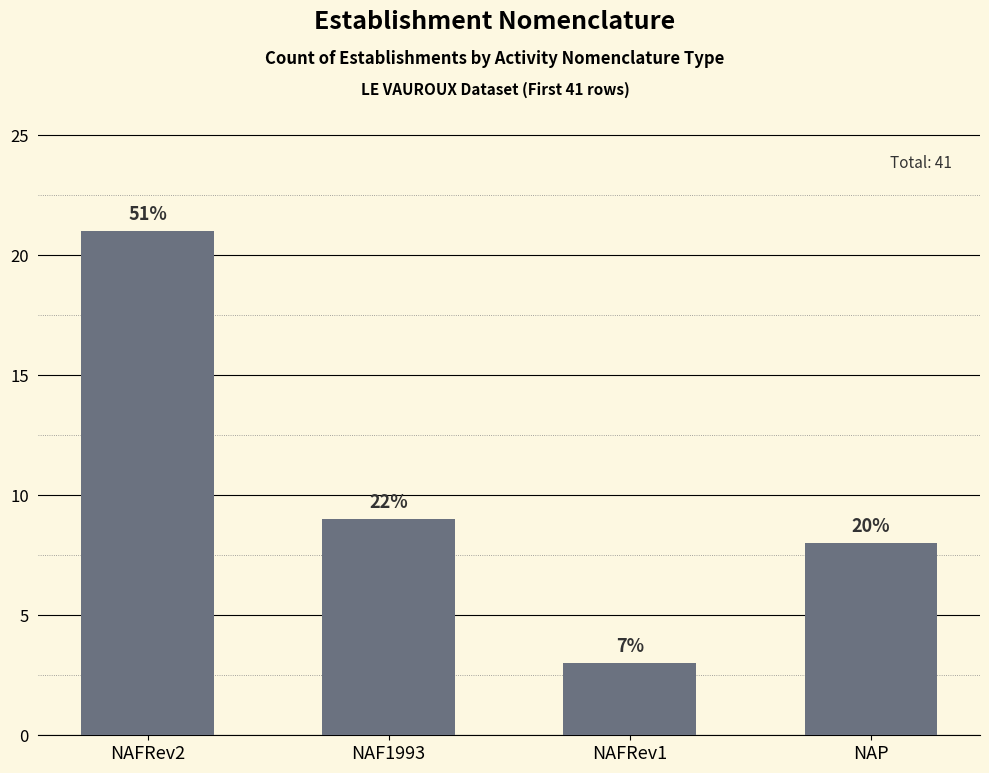

Reading right to left, extract all data points from this chart.

NAP=8	NAFRev1=3	NAF1993=9	NAFRev2=21